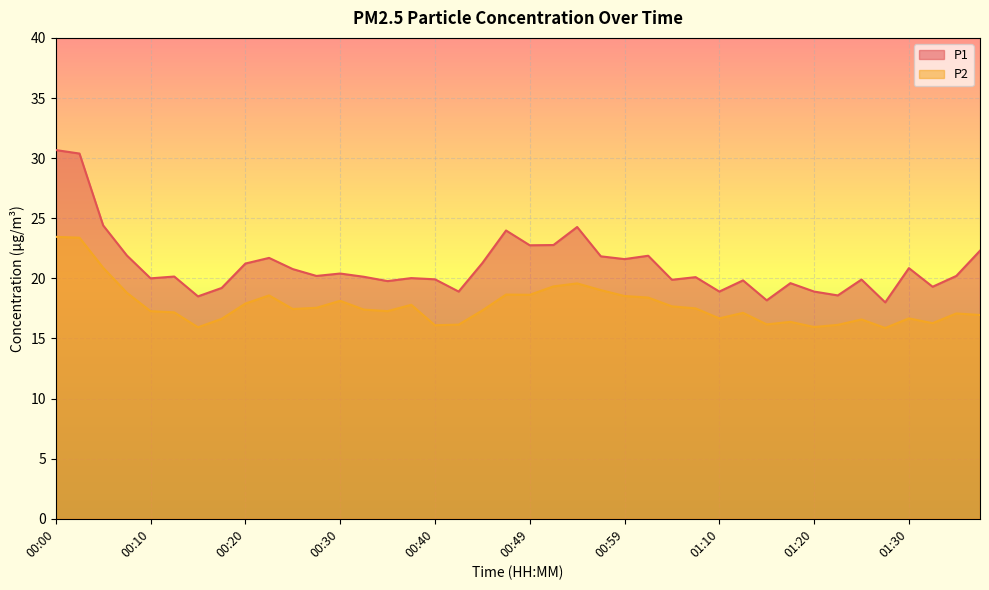

Between 00:32 and 00:05, which is larger?

00:05